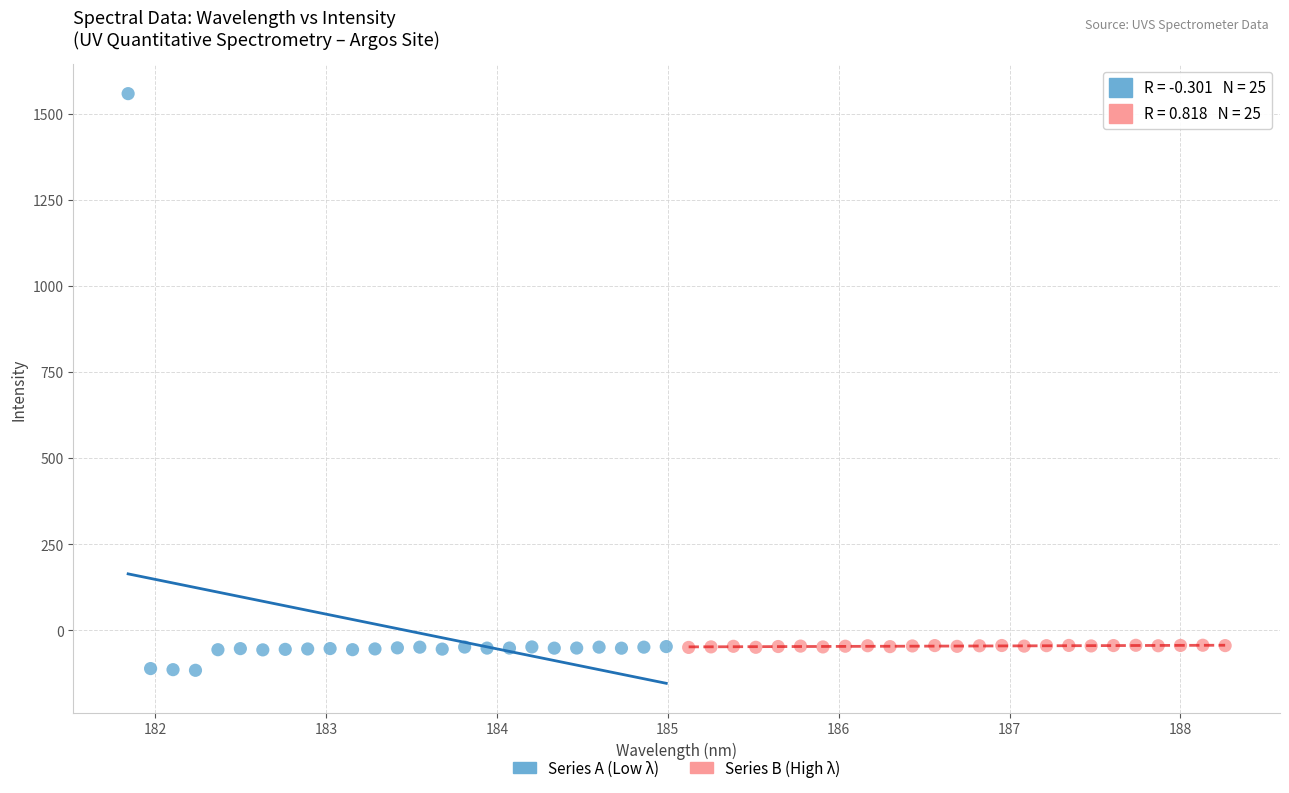

Which series has the largest Y range (max minus min)?

Series A (Low λ)